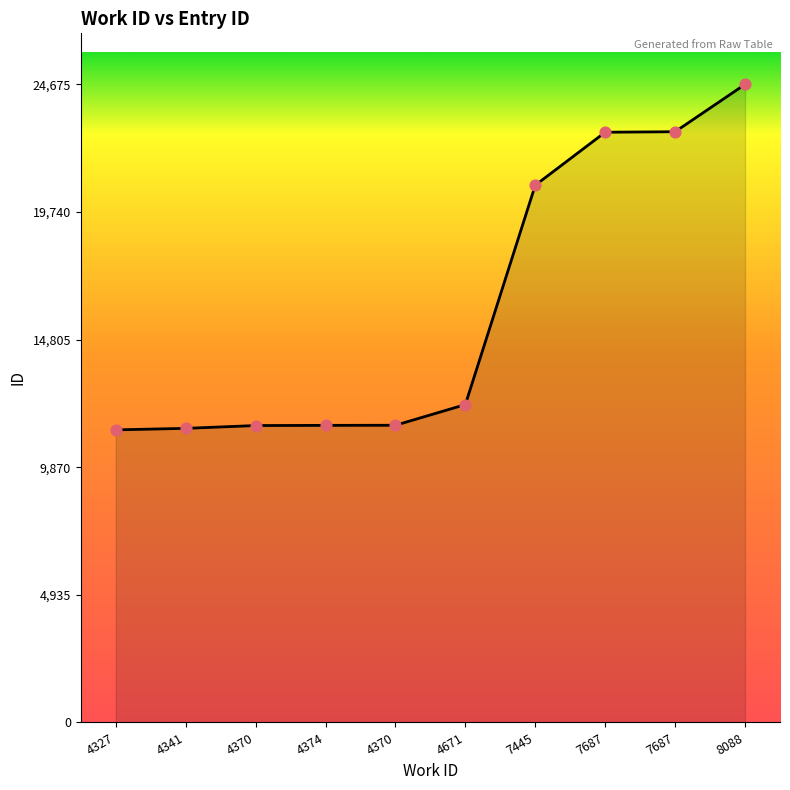

What is the change in value from 4327 to 4341?

+58